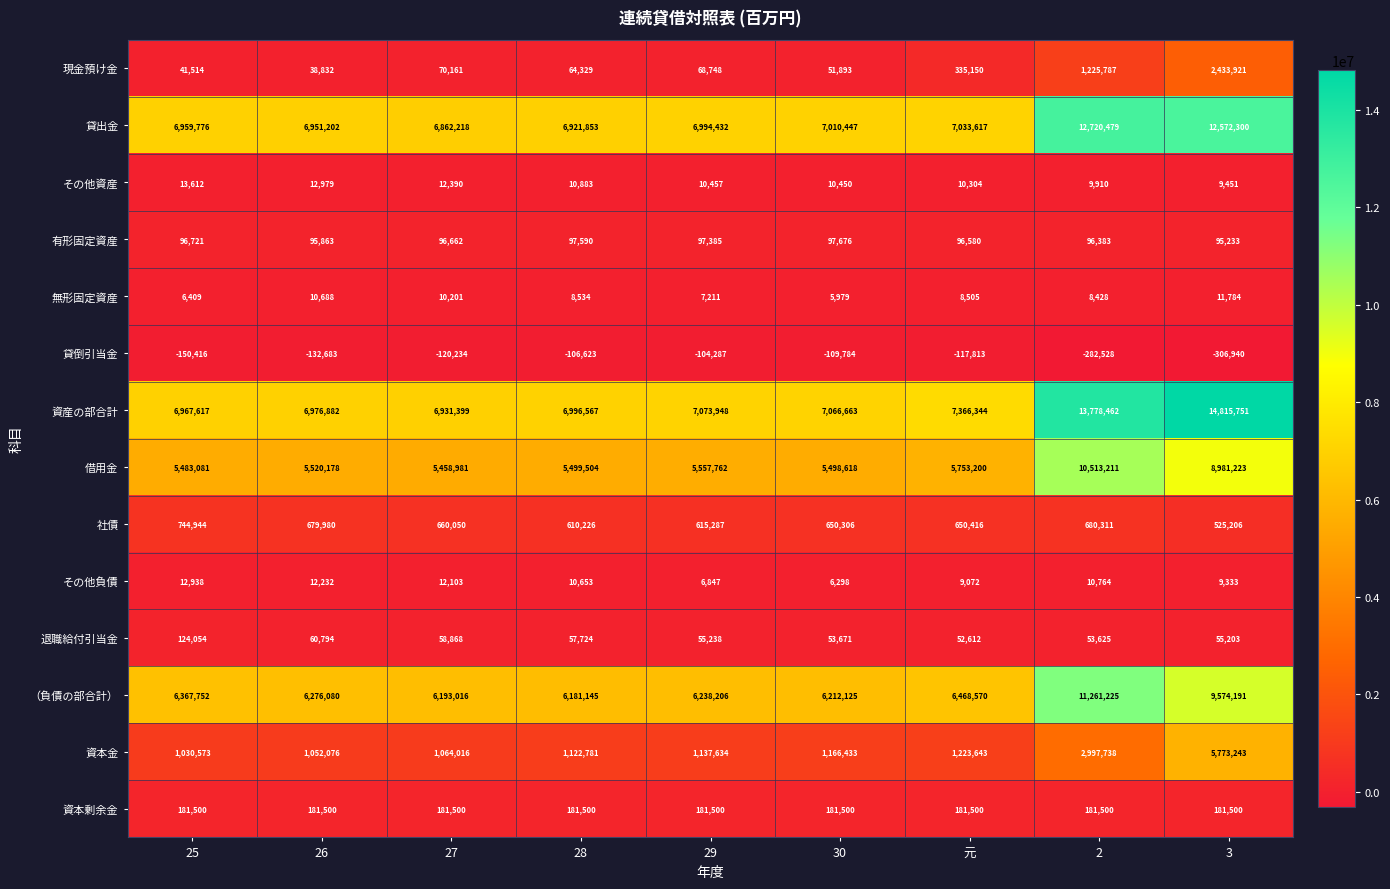

What is the sum of all 社債 values?

5816726